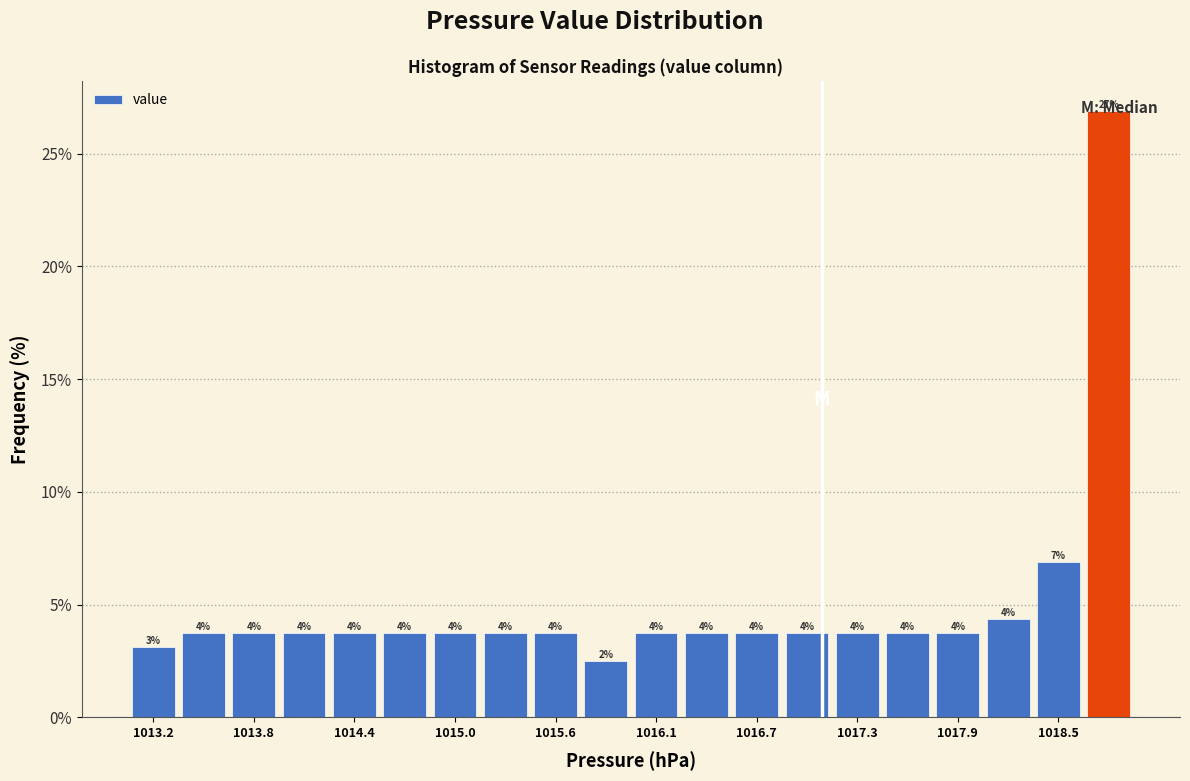

Around what value on the x-axis is the tallest bar? Give the approximate position of its centre, as read against the axis.

1018.8